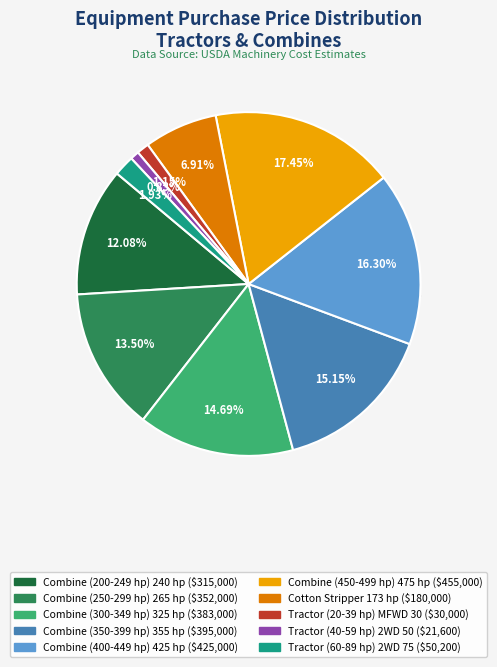

Does Tractor (40-59 hp) 2WD 50 represent more than half of the total?

No